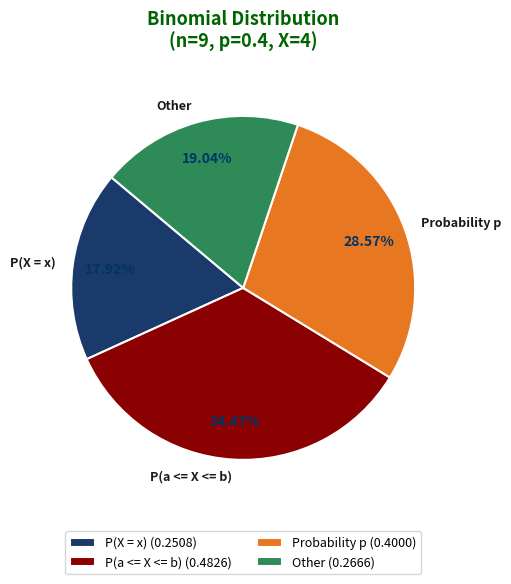

True or false: Other accounts for 19% of the total.

True